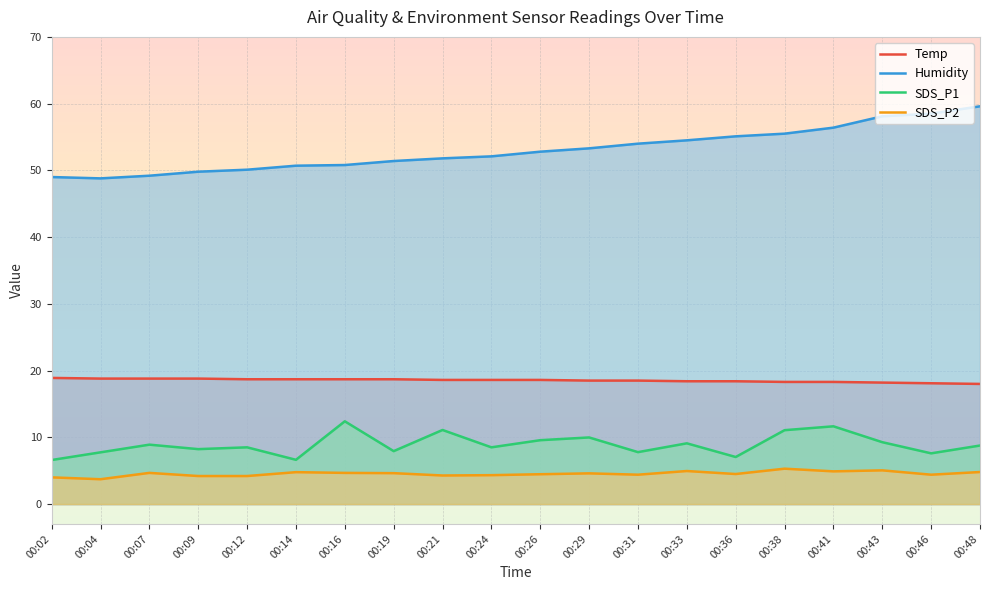

What is the maximum value shown in the chart?

59.6